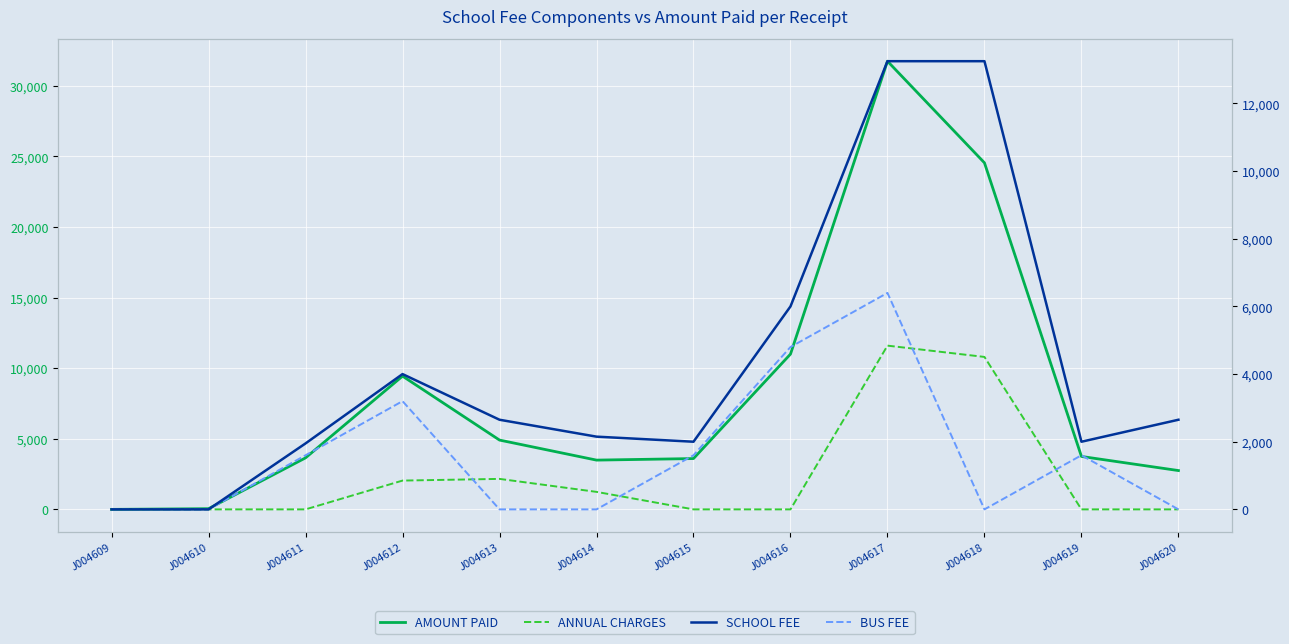

Where is the first local maximum for SCHOOL FEE?

J004612